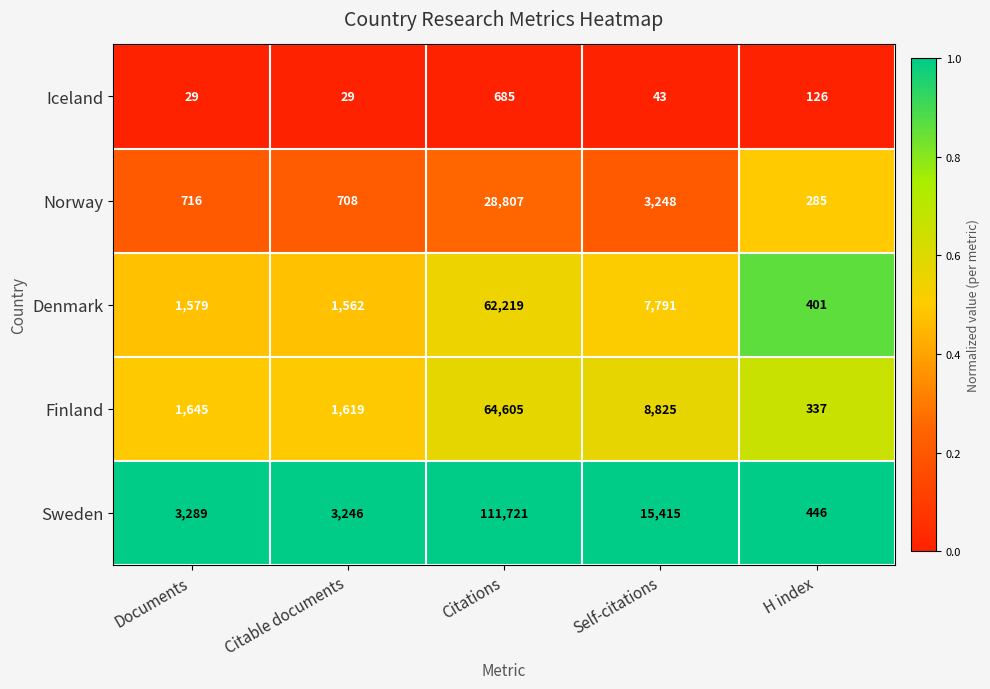

Which series has the widest spread of values?

Sweden